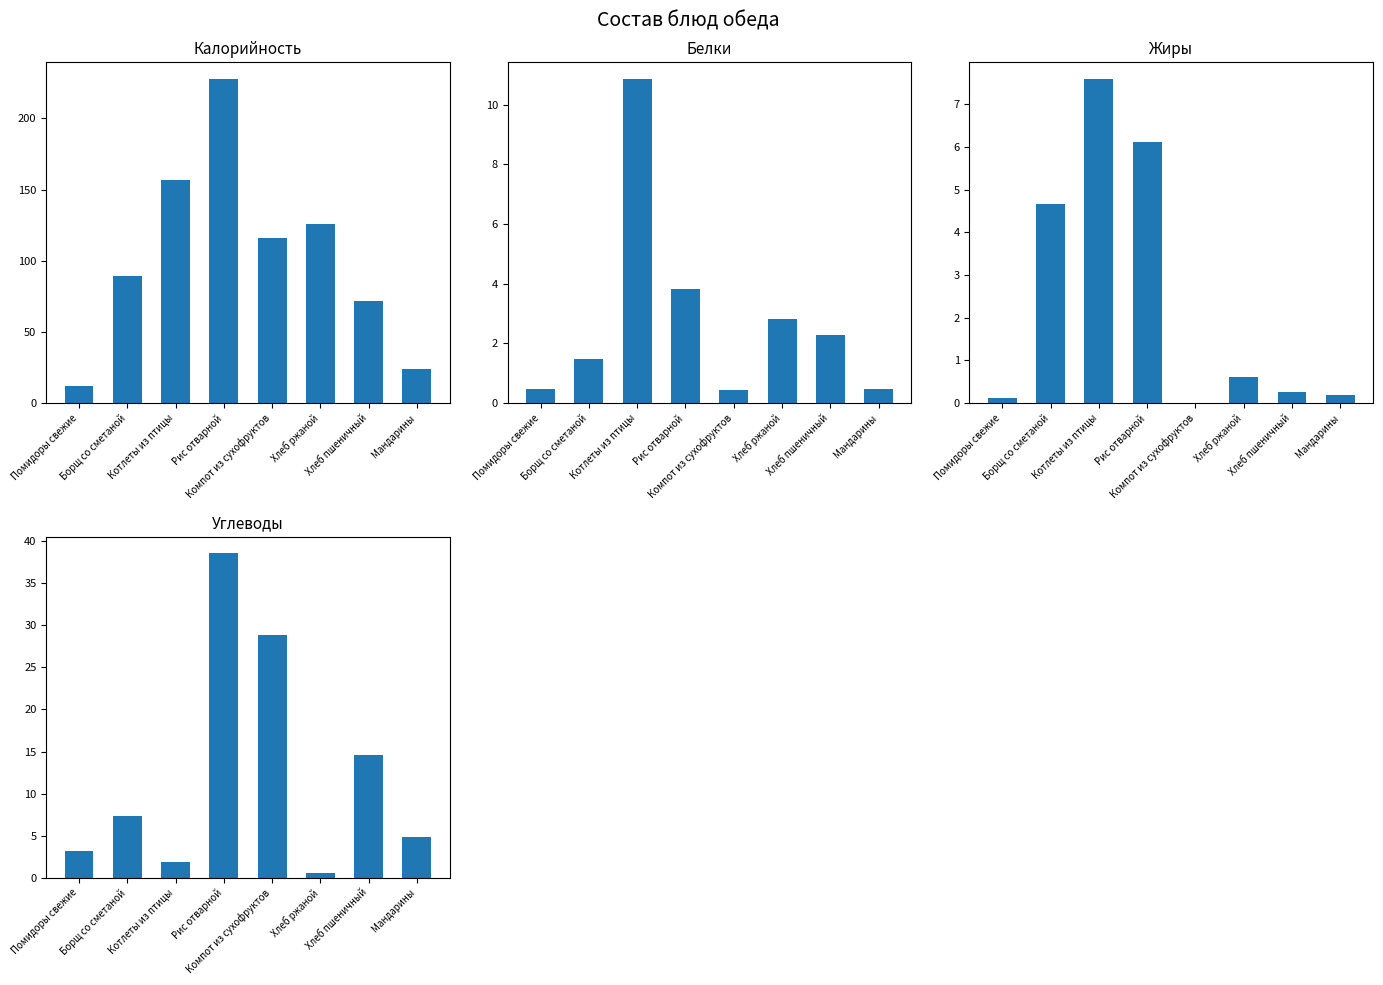

Reading left to right, transcribe all the data shown in this chart.

Калорийность: Помидоры свежие=12.0	Борщ со сметаной=89.0	Котлеты из птицы=157.0	Рис отварной=228.0	Компот из сухофруктов=116.0	Хлеб ржаной=126.0	Хлеб пшеничный=72.0	Мандарины=24.0
Белки: Помидоры свежие=0.5	Борщ со сметаной=1.5	Котлеты из птицы=10.9	Рис отварной=3.8	Компот из сухофруктов=0.4	Хлеб ржаной=2.8	Хлеб пшеничный=2.3	Мандарины=0.5
Жиры: Помидоры свежие=0.1	Борщ со сметаной=4.7	Котлеты из птицы=7.6	Рис отварной=6.1	Компот из сухофруктов=0.0	Хлеб ржаной=0.6	Хлеб пшеничный=0.3	Мандарины=0.2
Углеводы: Помидоры свежие=3.1	Борщ со сметаной=7.3	Котлеты из птицы=1.9	Рис отварной=38.6	Компот из сухофруктов=28.9	Хлеб ржаной=0.6	Хлеб пшеничный=14.6	Мандарины=4.9